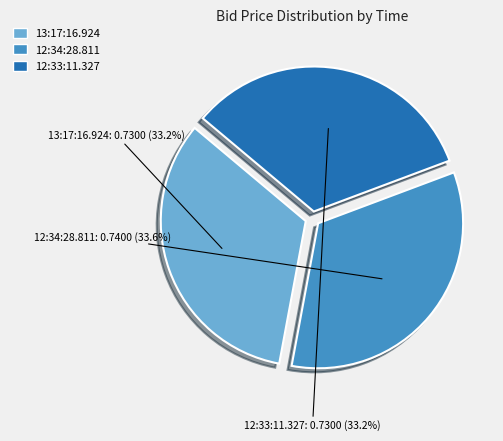

Does 12:33:11.327 represent more than half of the total?

No